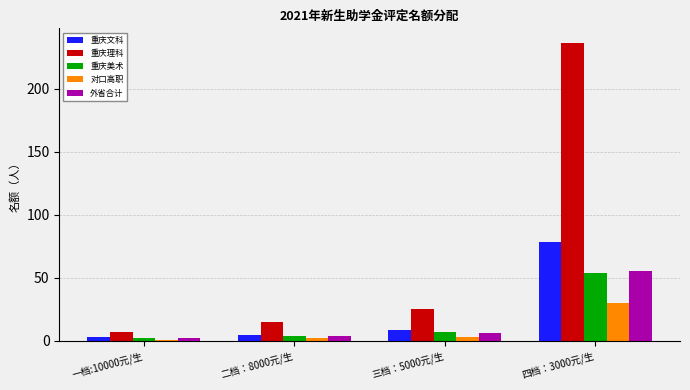

What are all the series names shown in the legend?

重庆文科, 重庆理科, 重庆美术, 对口高职, 外省合计